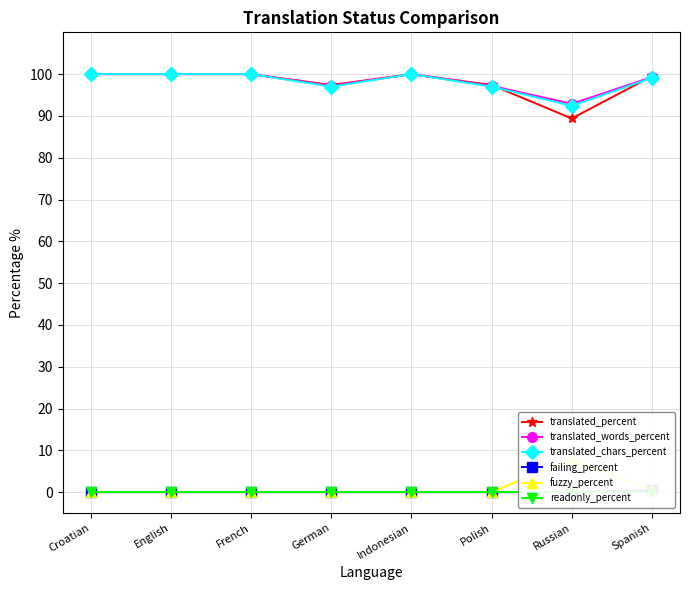

Does the chart have visible grid lines?

Yes